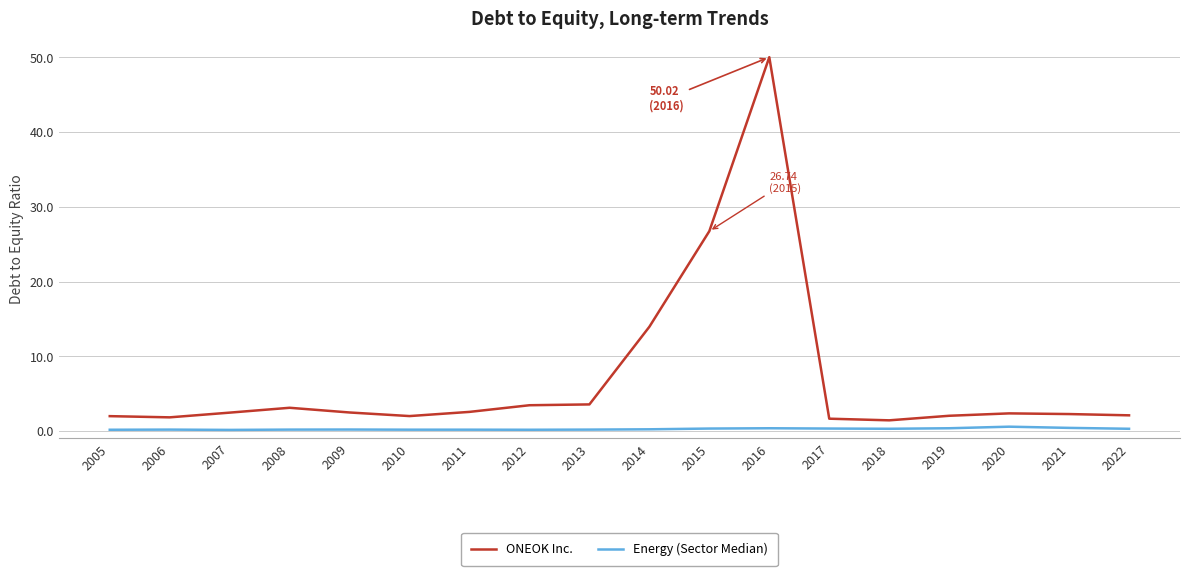

At which label is ONEOK Inc. closest to 25?

2015